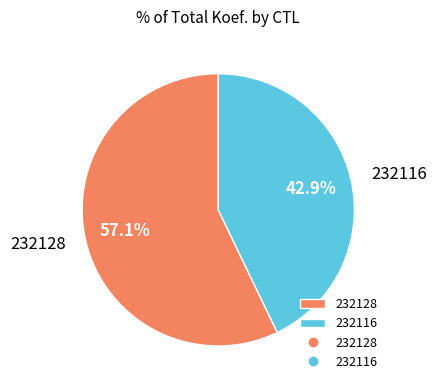

Does 232116 account for over 50% of the chart?

No